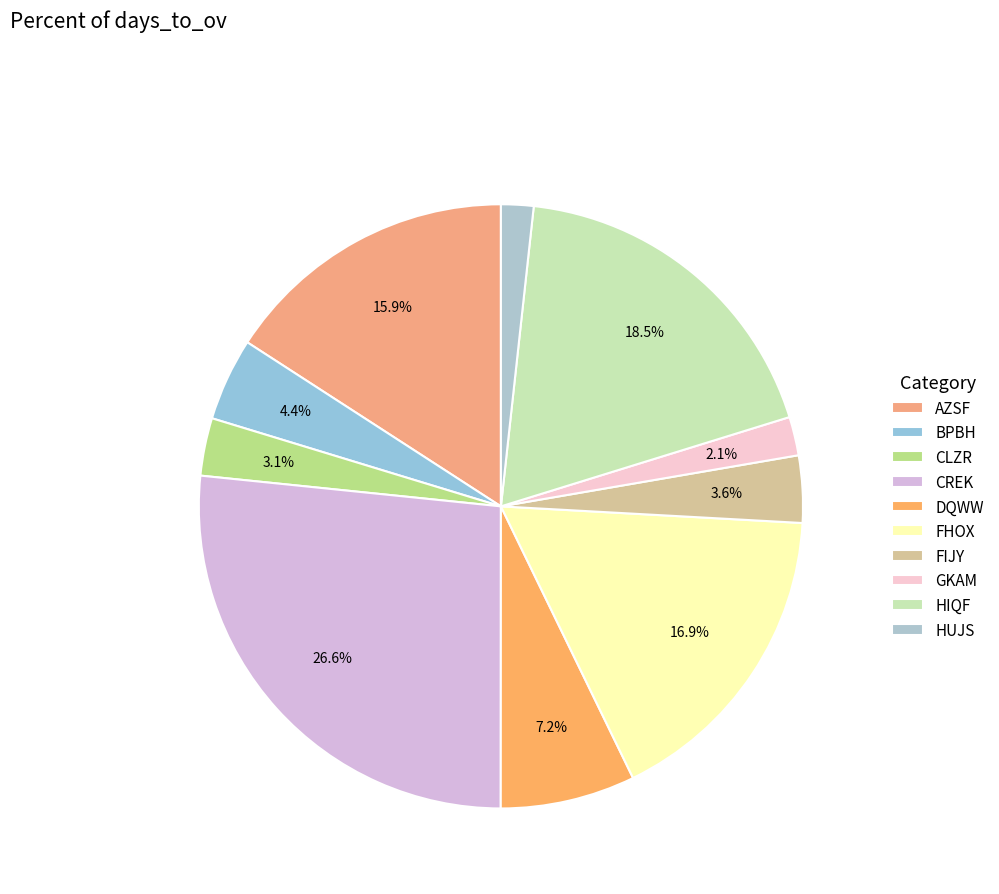

Is it true that GKAM is 1% of the pie?

False